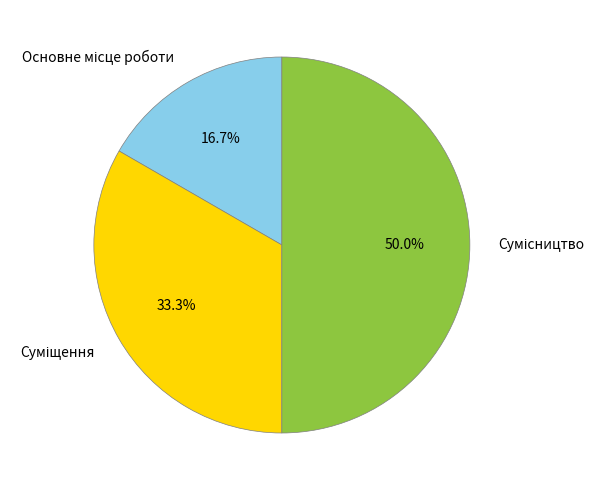

Count the number of slices in the pie.

3